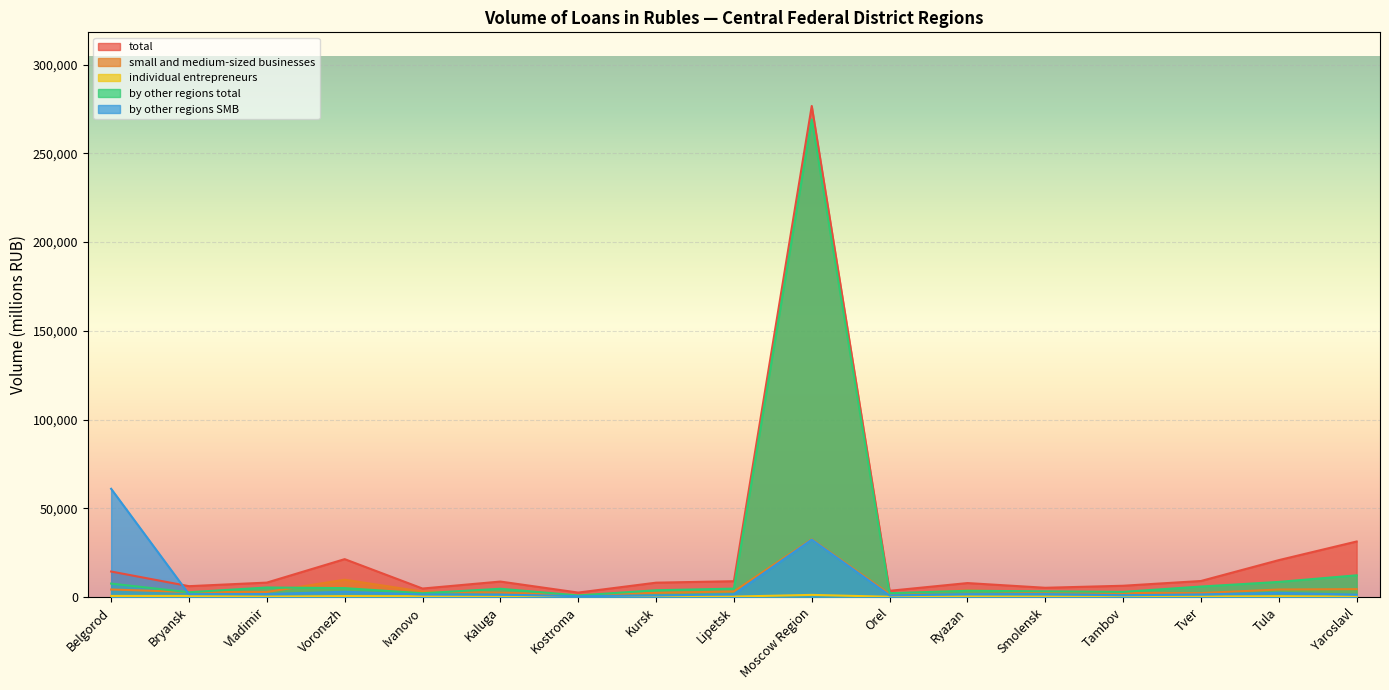

What is the sum of the by other regions total values at Smolensk and Moscow Region?

272319